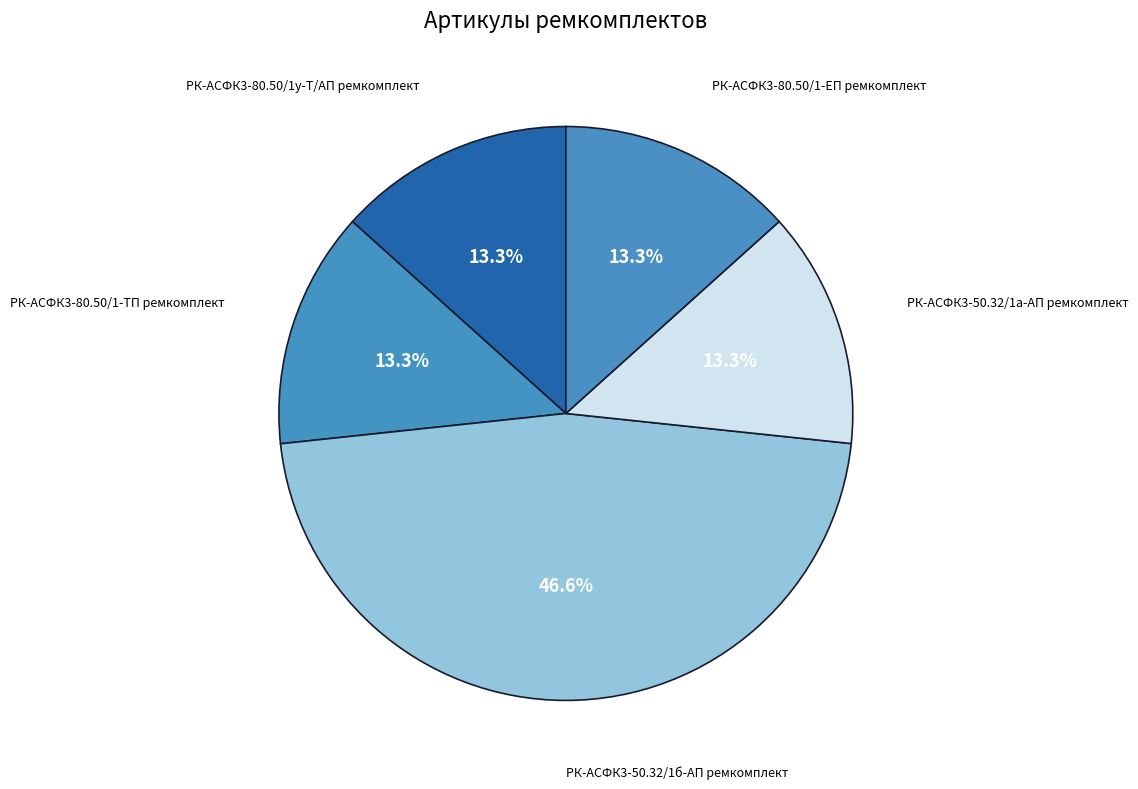

To the nearest percent, what is the difference between the largest and smallest slice percentages?

33%